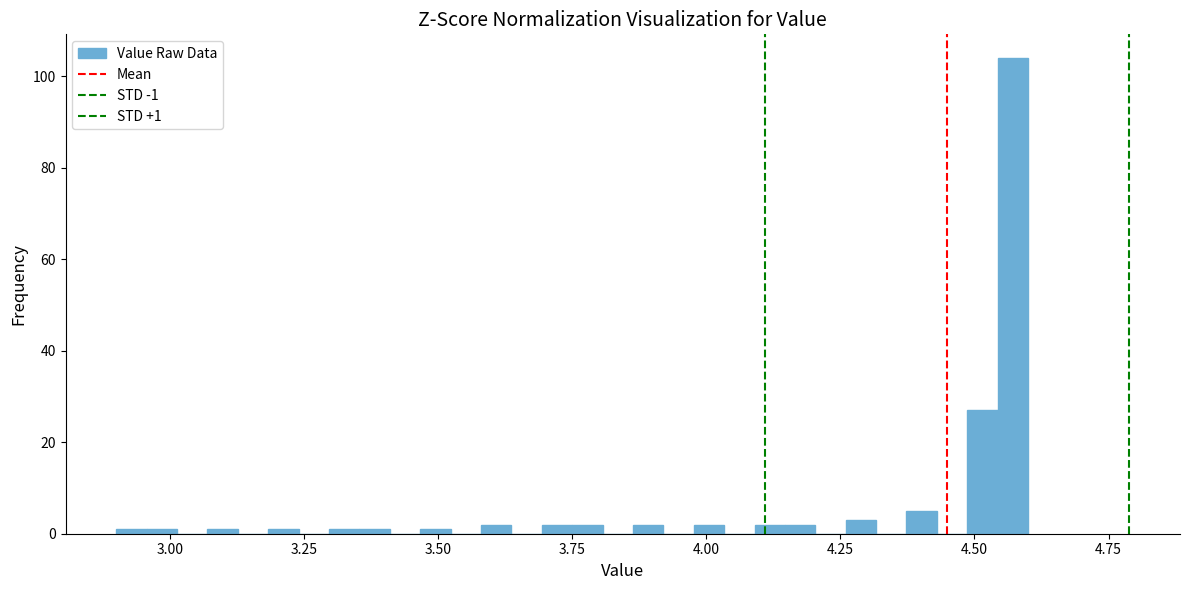

Read against the x-axis, roughly where is the centre of the tallest bar?

4.55